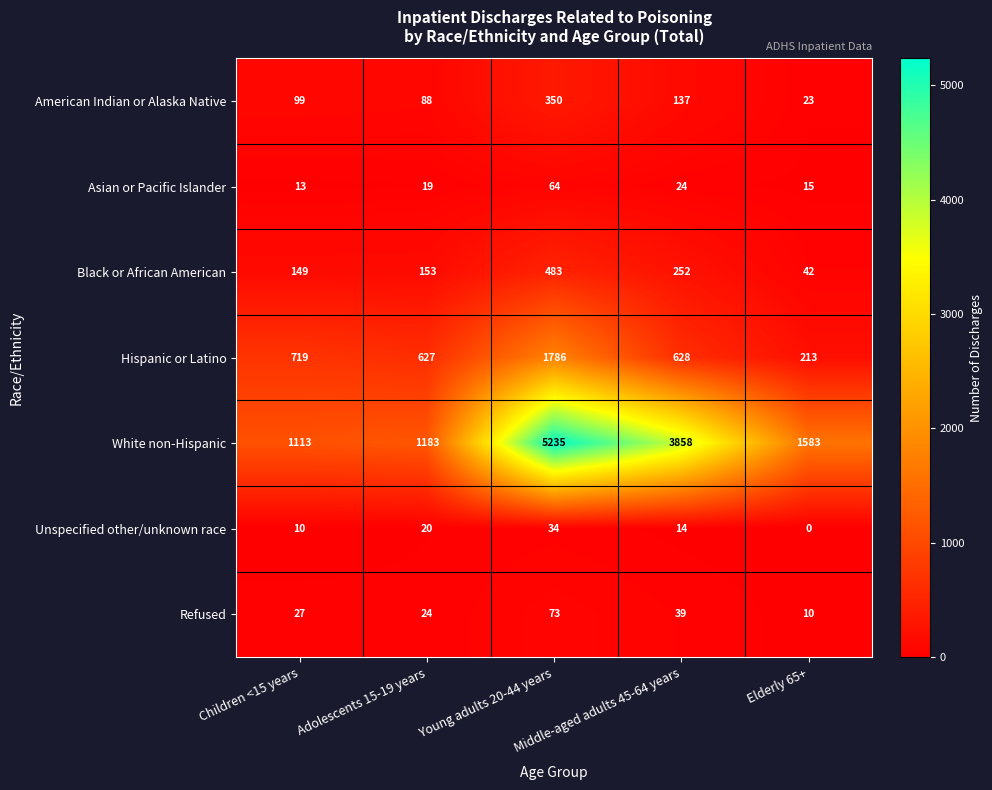

Which series has the largest total across all categories?

White non-Hispanic